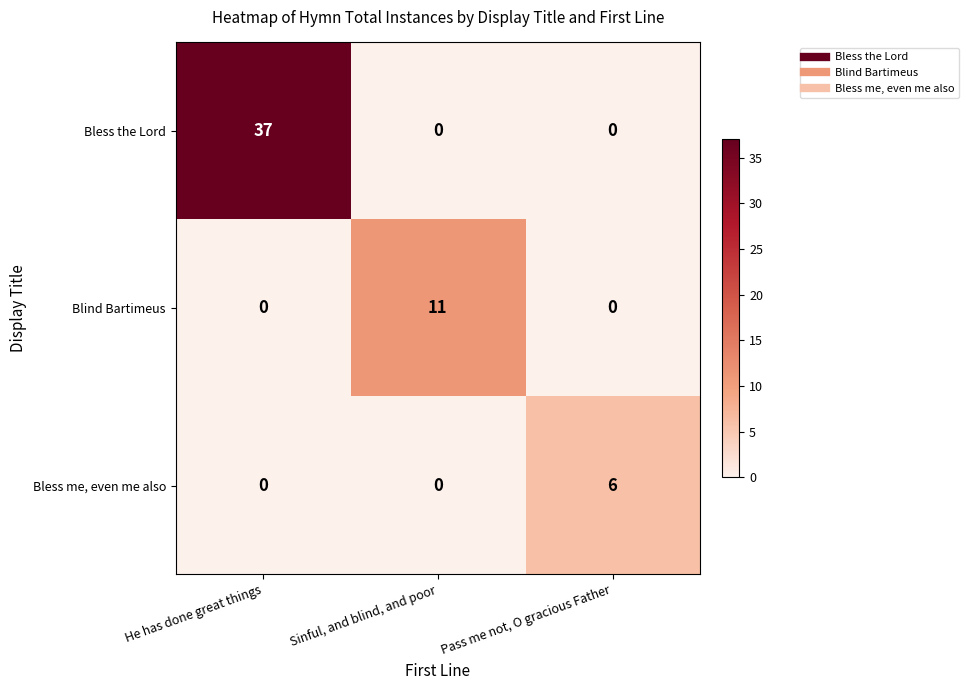

The Bless me, even me also series shows 0 at He has done great things. True or false?

True